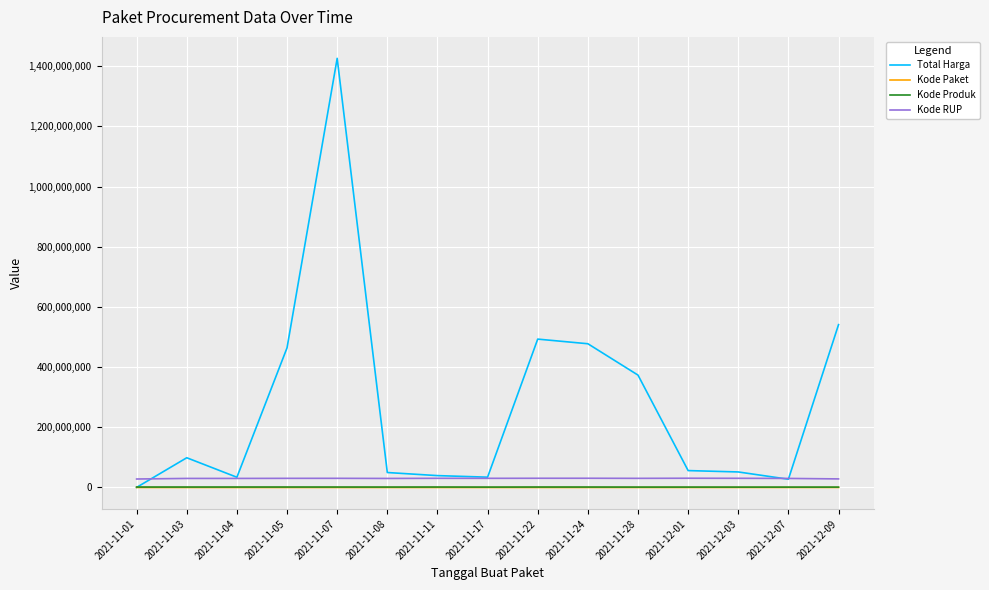

Is the value of Kode RUP at 2021-12-01 greater than the value of Total Harga at 2021-11-07?

No